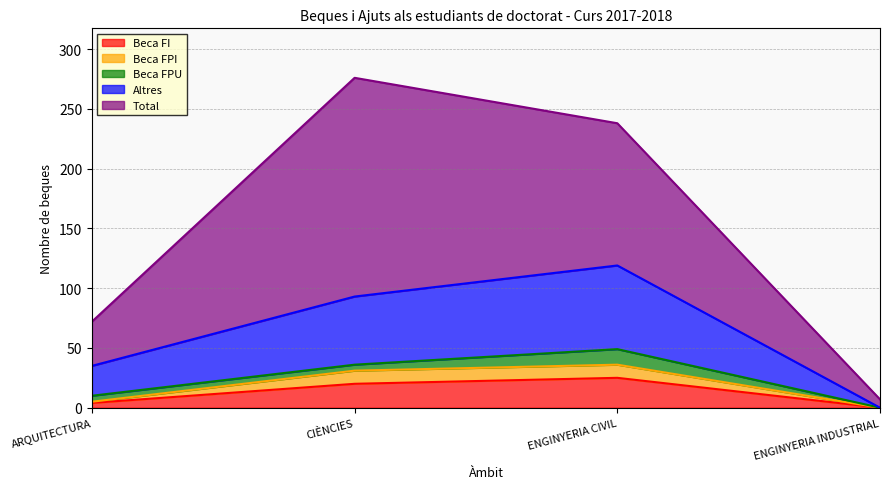

What is the highest value of the Beca FI series?

25